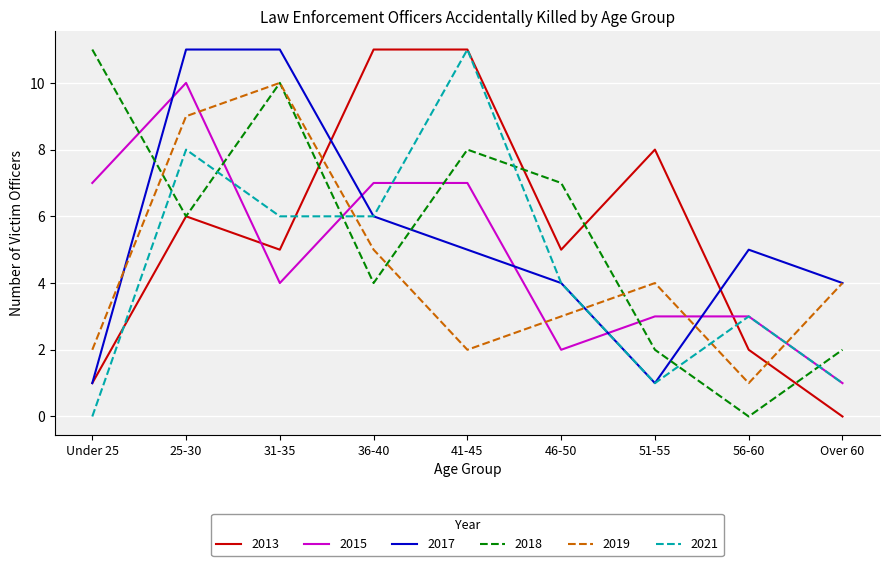

What position from the right is 31-35?

7